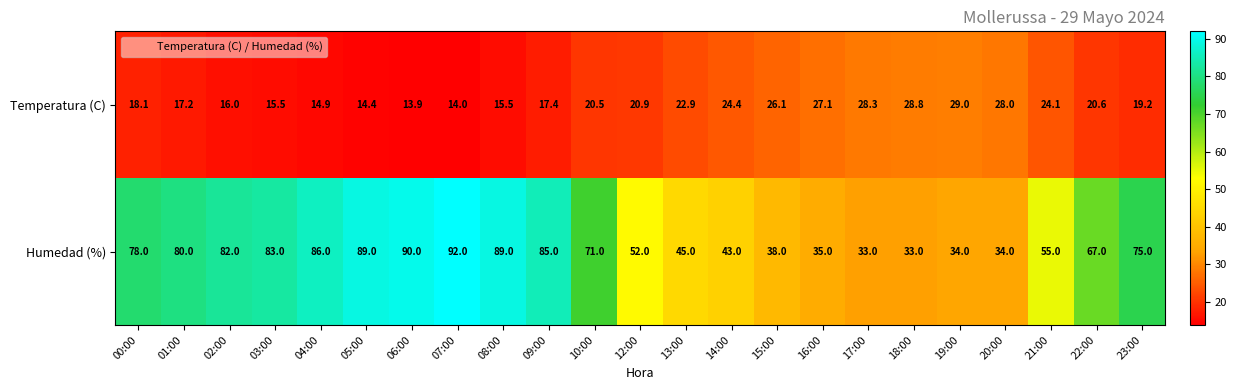

Between 04:00 and 19:00, which series saw the biggest shift?

Humedad (%)